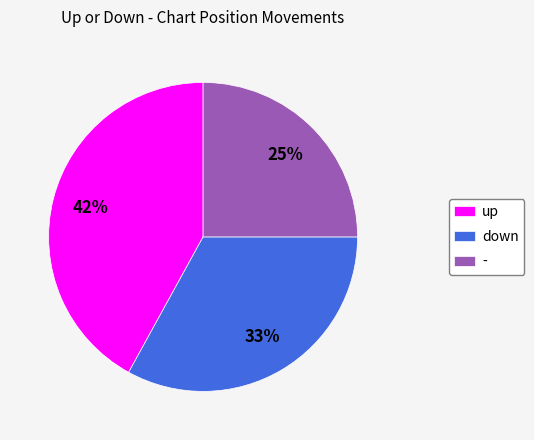

To the nearest percent, what portion does - represent?

25%